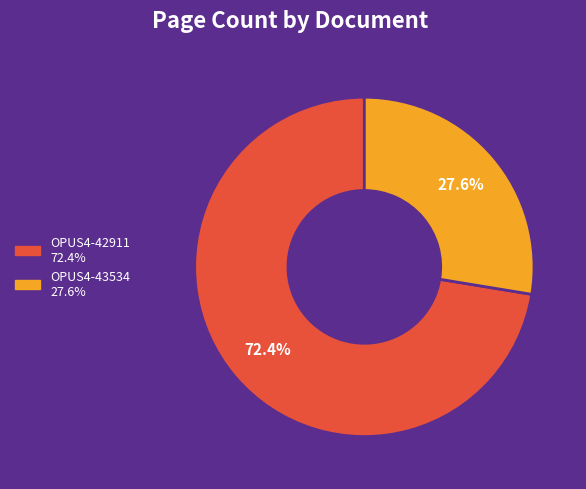

To the nearest percent, what is the difference between the OPUS4-43534 and OPUS4-42911 slice percentages?

45%